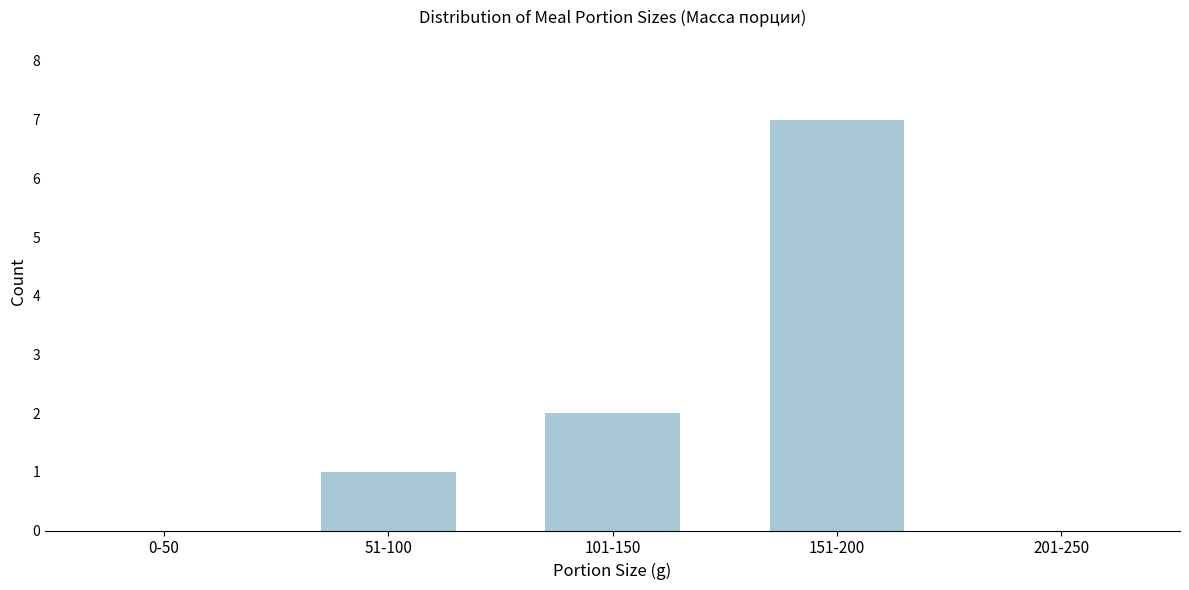

Reading left to right, extract all data points from this chart.

0-50=0	51-100=1	101-150=2	151-200=7	201-250=0